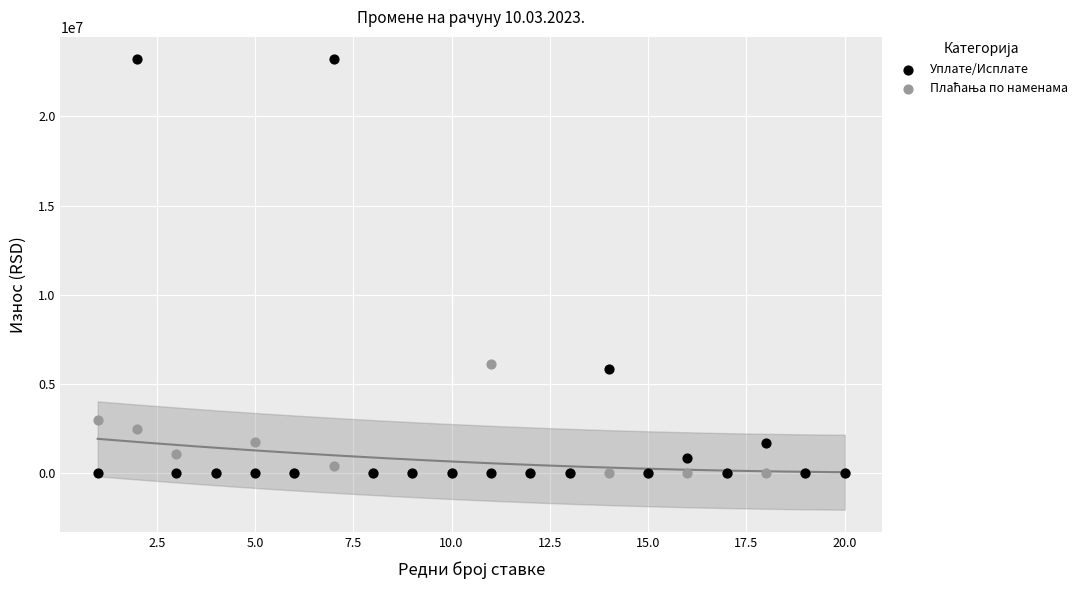

In the Уплате/Исплате series, what Y value is closest to 11599617?

5814536.0